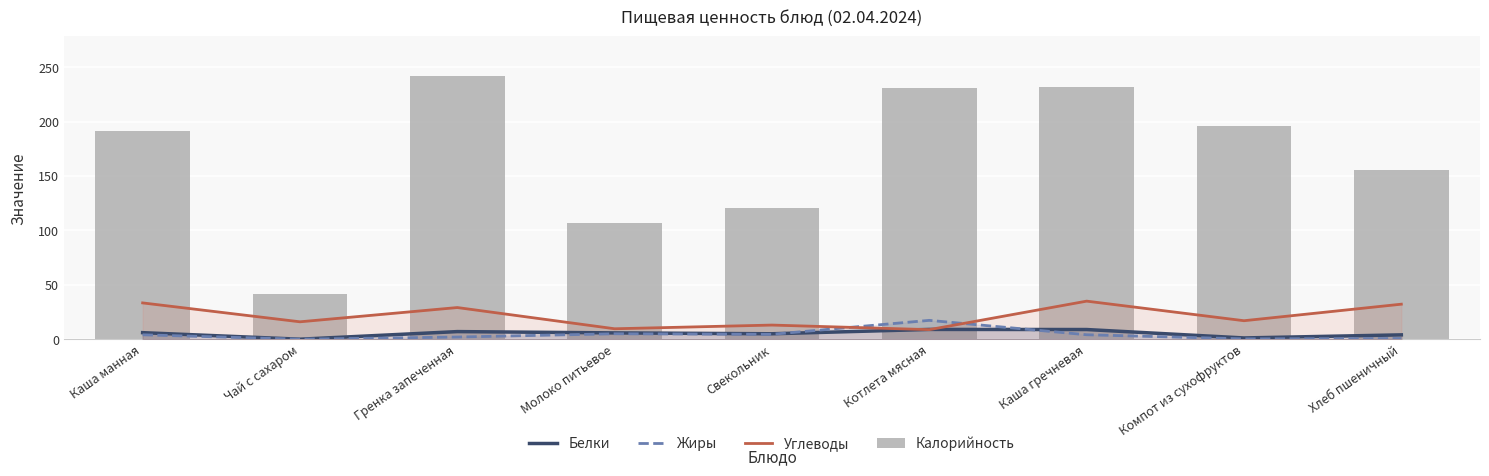

Where does the Жиры series first go above 4?

Каша манная